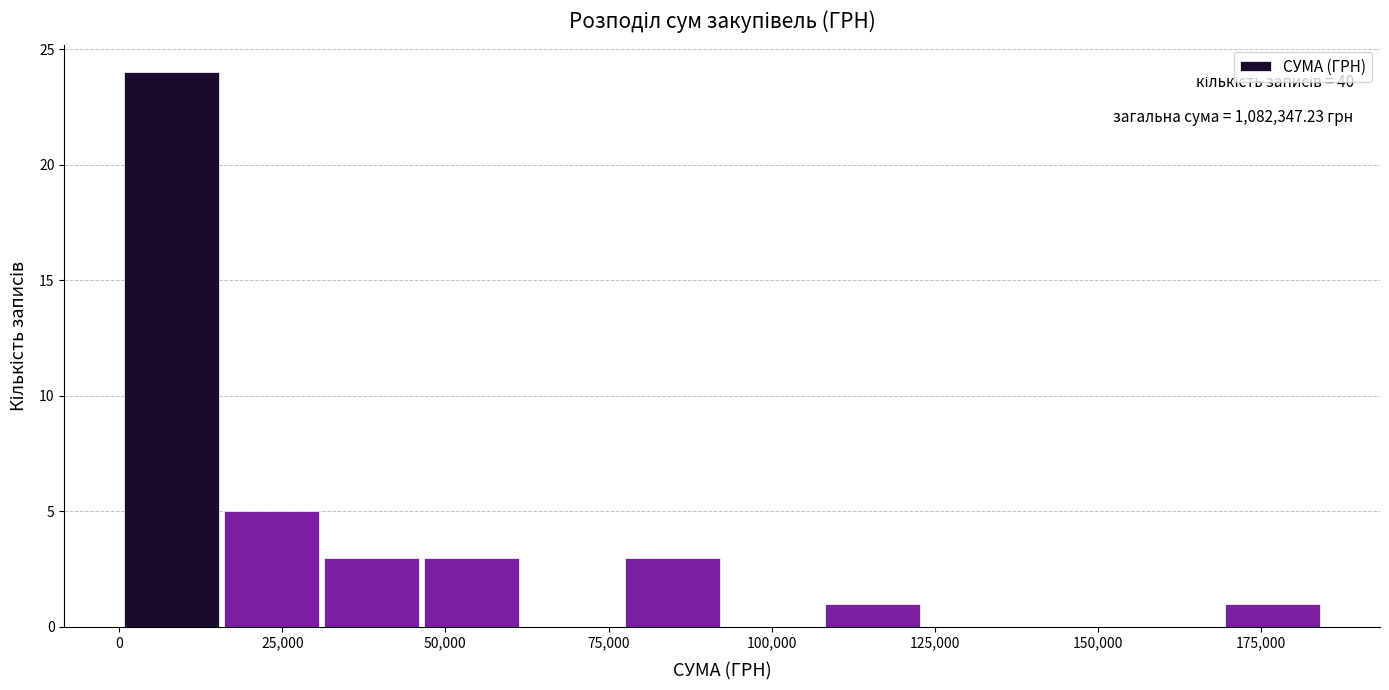

Around what value on the x-axis is the tallest bar? Give the approximate position of its centre, as read against the axis.

10000